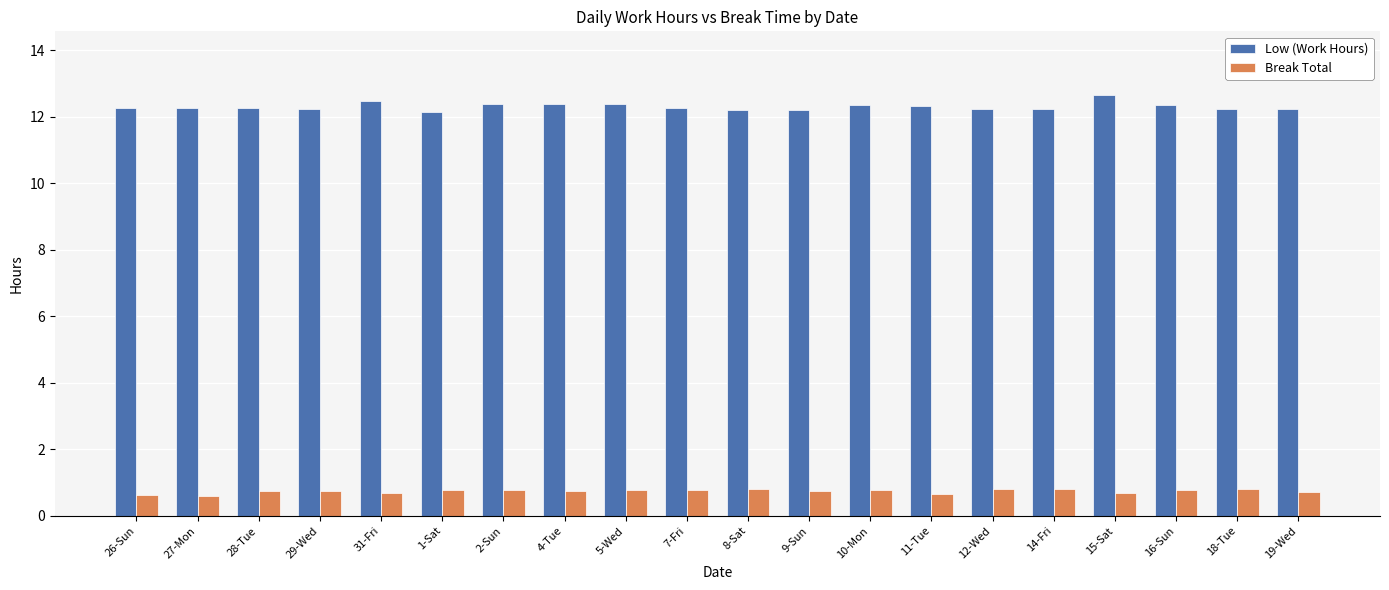

What is the difference between the Break Total values at 29-Wed and 26-Sun?

0.1